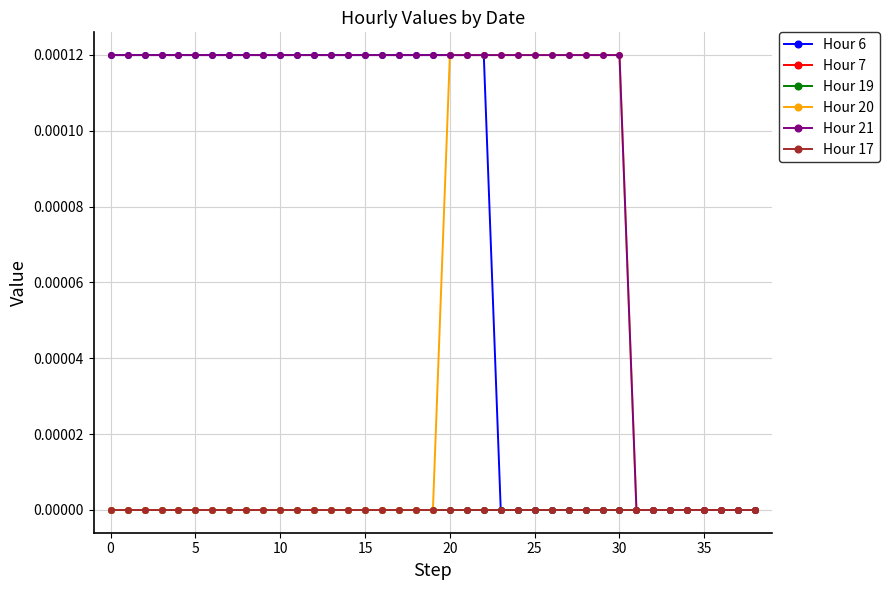

Does the chart have visible grid lines?

Yes